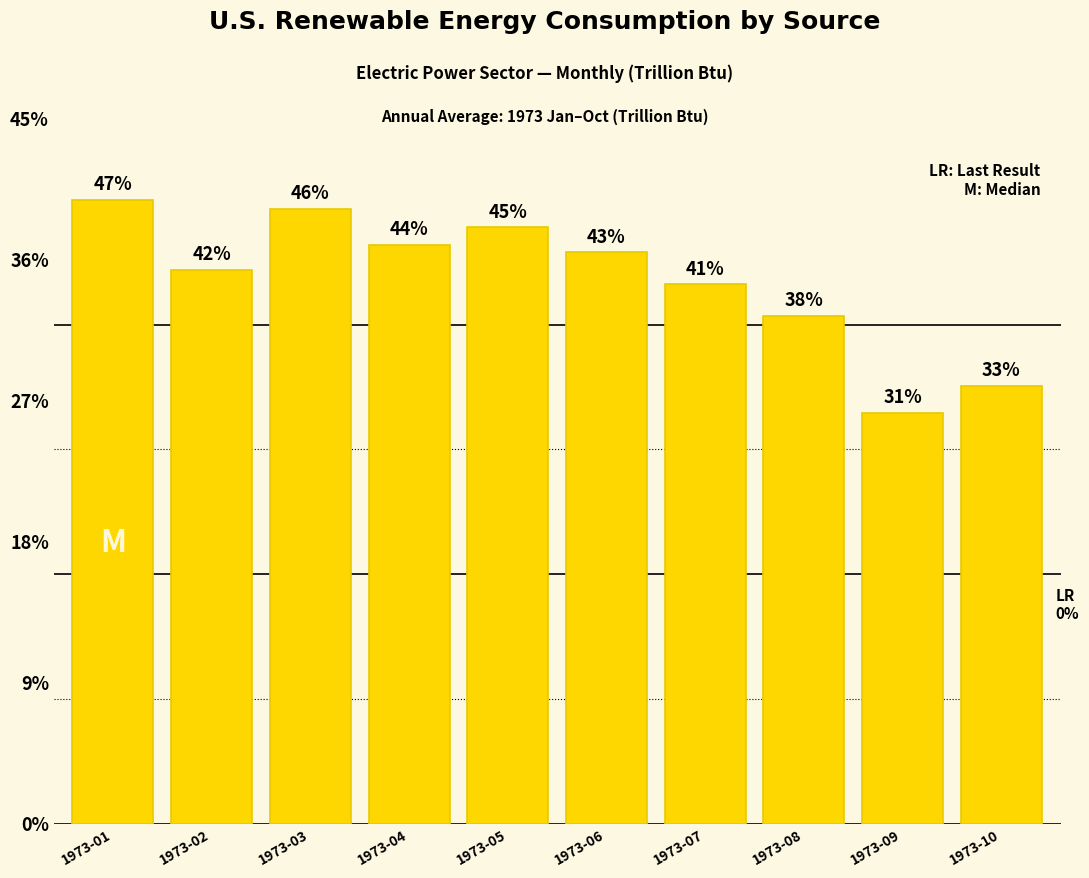

Count the number of data series in this chart.

1